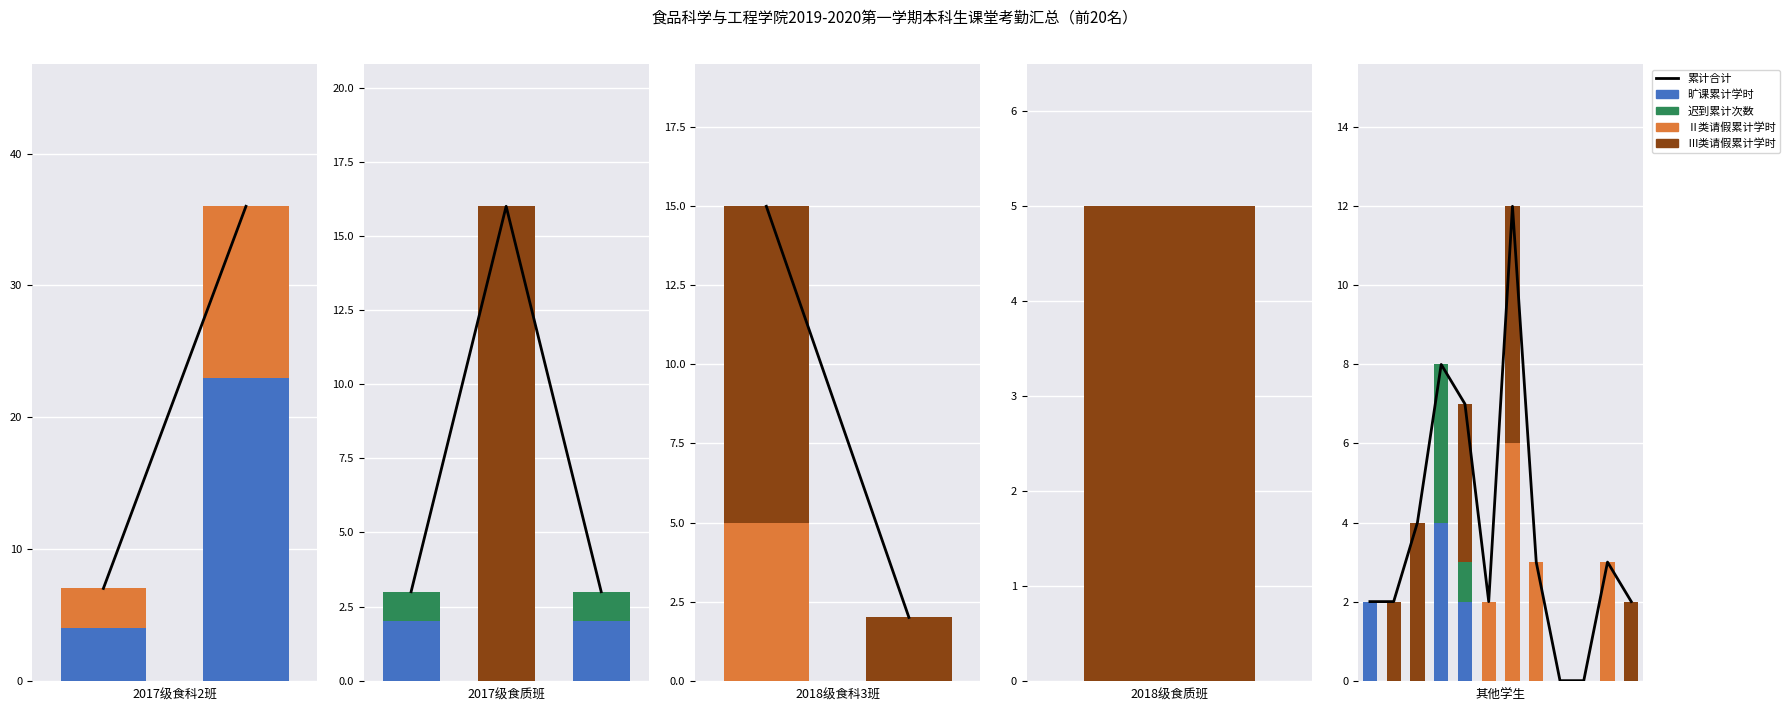

Are the bars horizontal?

No